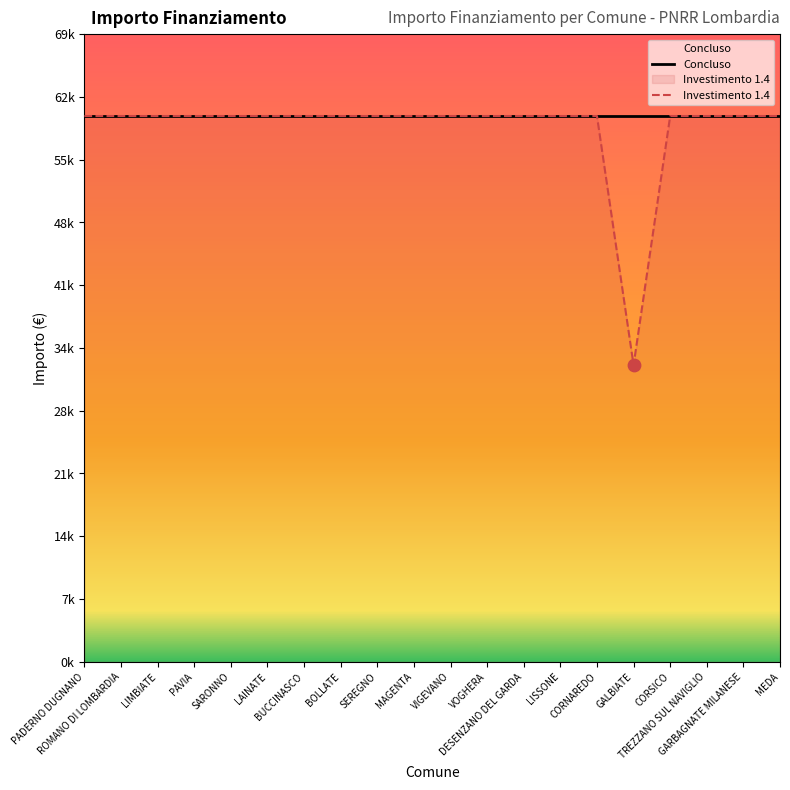

Is the value of Investimento 1.4 at VOGHERA greater than the value of Concluso at LISSONE?

No